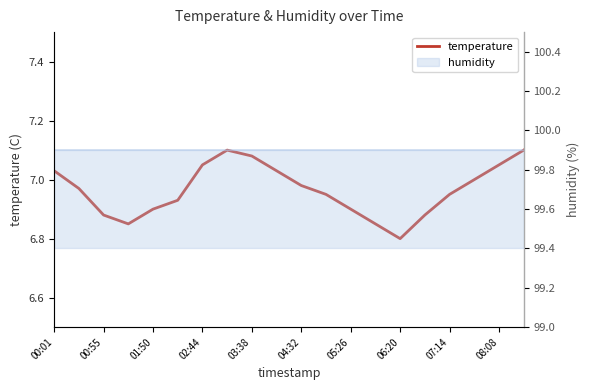

How many lines are shown in the chart?

1